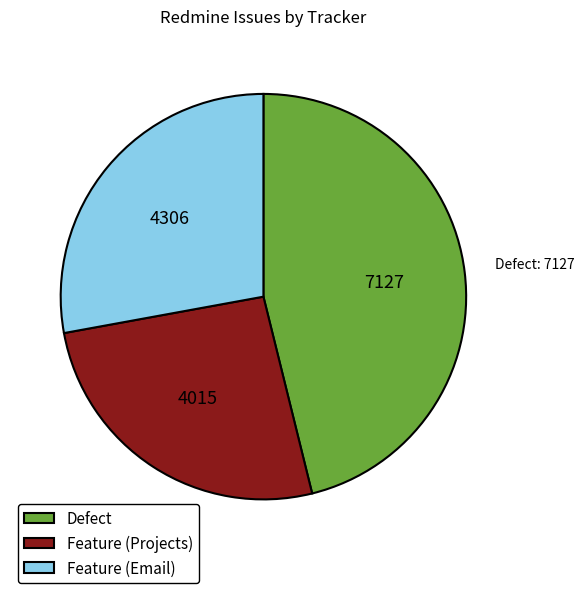

Between Feature (Email) and Defect, which is larger?

Defect